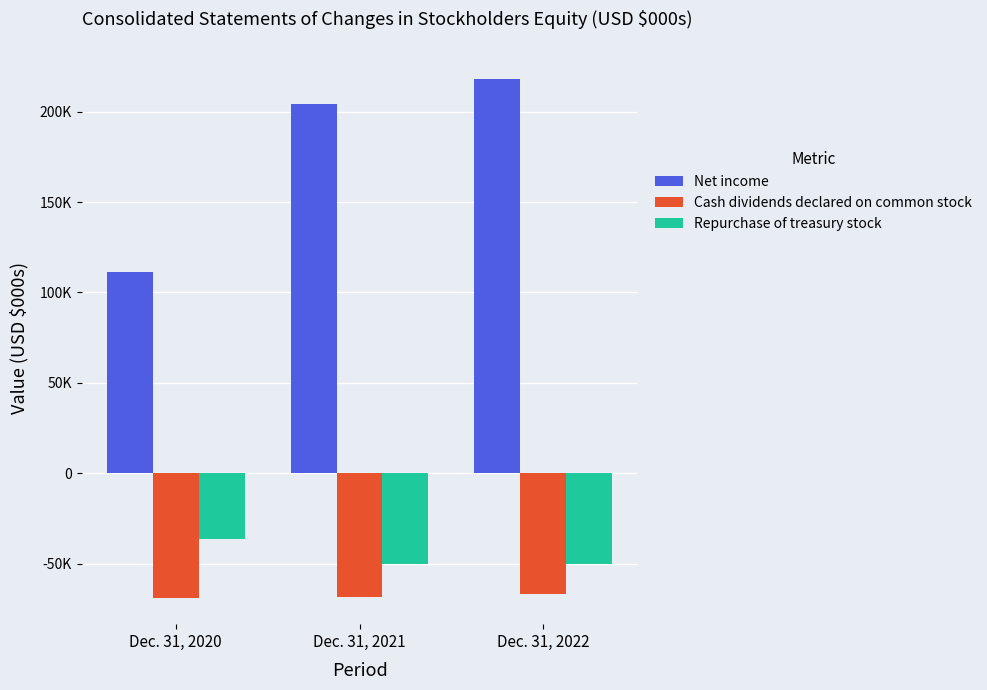

Rank the series at Dec. 31, 2022 from lowest to highest value.

Cash dividends declared on common stock, Repurchase of treasury stock, Net income